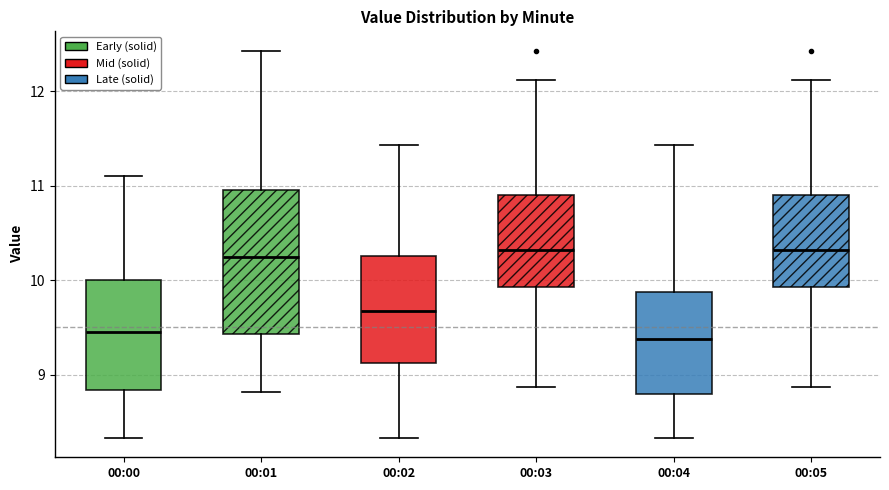

Comparing the boxes themselves (not the whiskers), which one is the tallest?

00:01